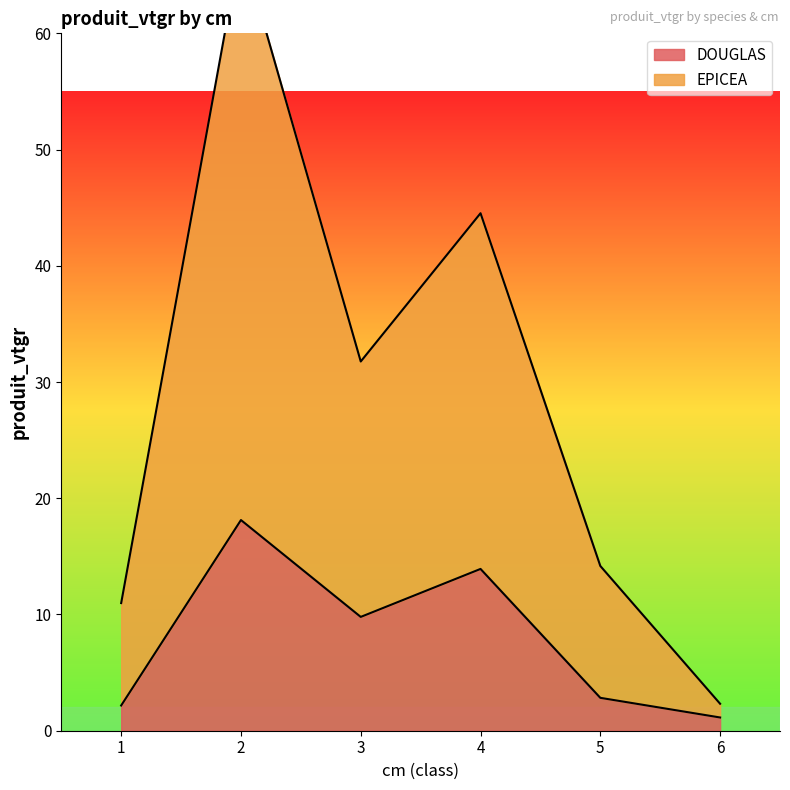

The value of DOUGLAS at 5 is 2.8. True or false?

True